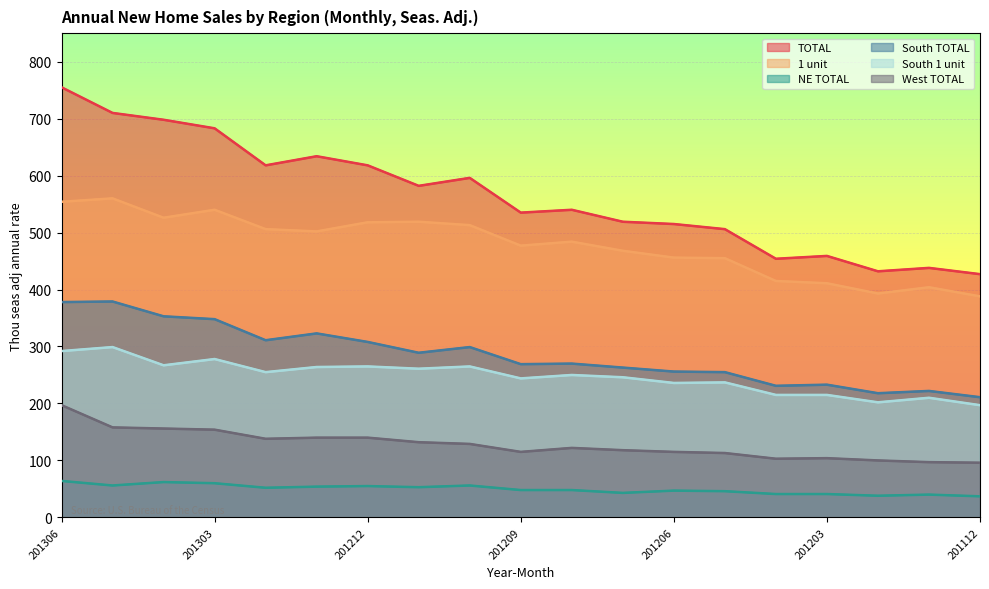

At how many categories does at least one series exceed 363?

19